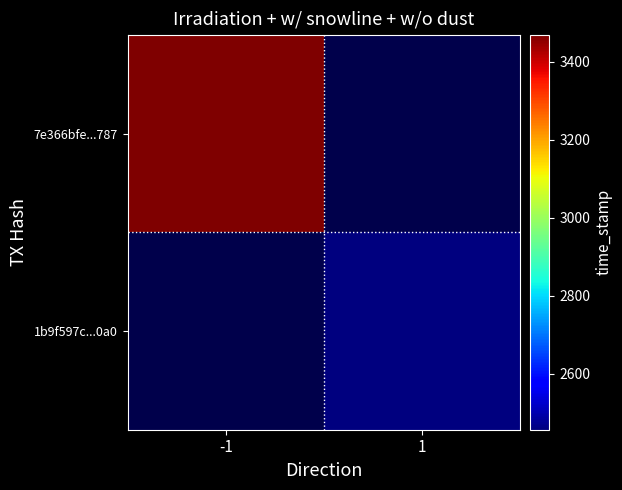

List the series in order of their peak value, highest first.

7e366bfe73ca1866fbc9303895a6c2dd1e8b787, 1b9f597c3239b12994e5b4995ca36711a9970a0